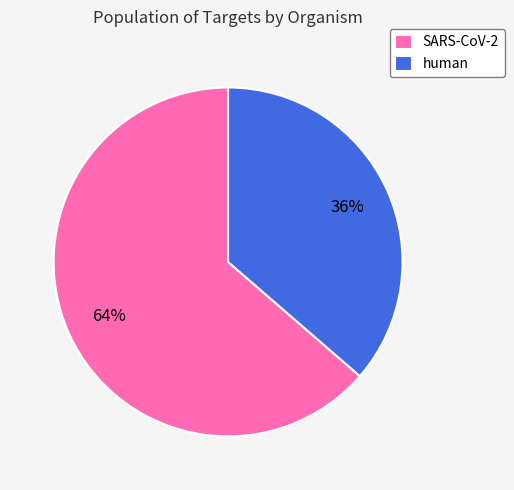

Does any single category account for the majority?

Yes